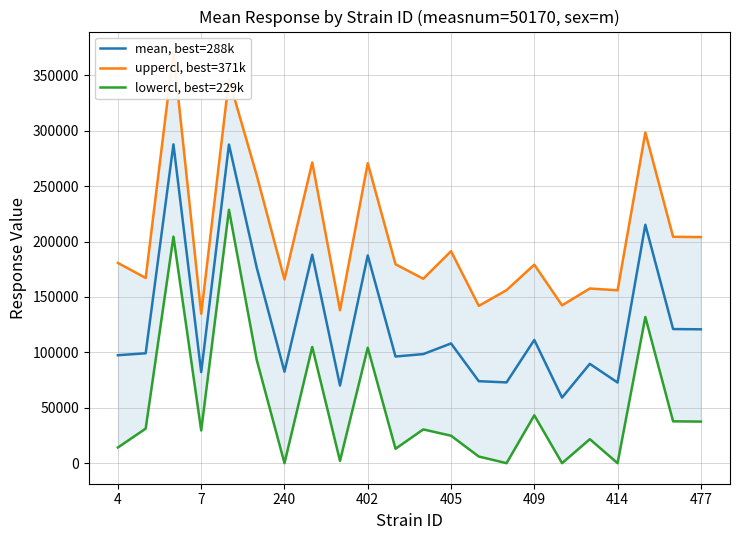

Reading left to right, transcribe all the data shown in this chart.

mean, best=288k: 97413.9	99160.6	287686.5	82162.8	287539.1	176470.0	82556.6	188115.8	70056.7	187444.0	96237.5	98432.2	108029.8	73970.0	72880.0	111179.7	59172.7	89627.3	72769.2	215138.8	121013.7	120784.6
uppercl, best=371k: 180662.8	167133.0	370935.3	134814.0	346405.0	259718.9	165805.5	271364.6	138029.1	270692.9	179486.4	166404.7	191278.6	141942.5	156128.9	179152.1	142421.6	157599.7	156018.1	298387.6	204262.6	204033.4
lowercl, best=229k: 14165.1	31188.2	204437.6	29511.6	228673.2	93221.1	0.0	104866.9	2084.3	104195.1	12988.6	30459.8	24780.9	5997.6	0.0	43207.3	0.0	21654.9	0.0	131889.9	37764.8	37535.7